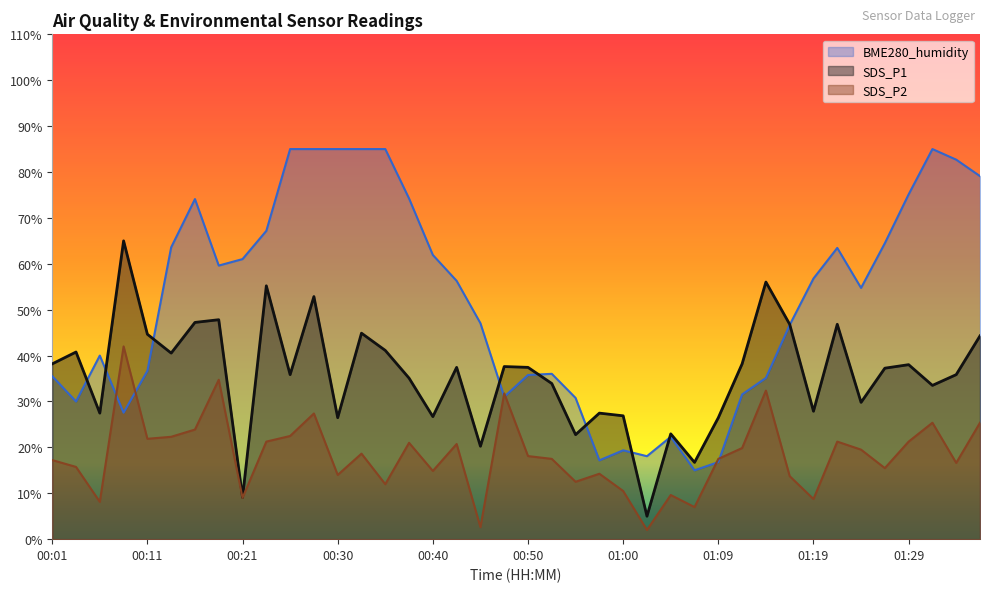

Which series has the widest spread of values?

BME280_humidity